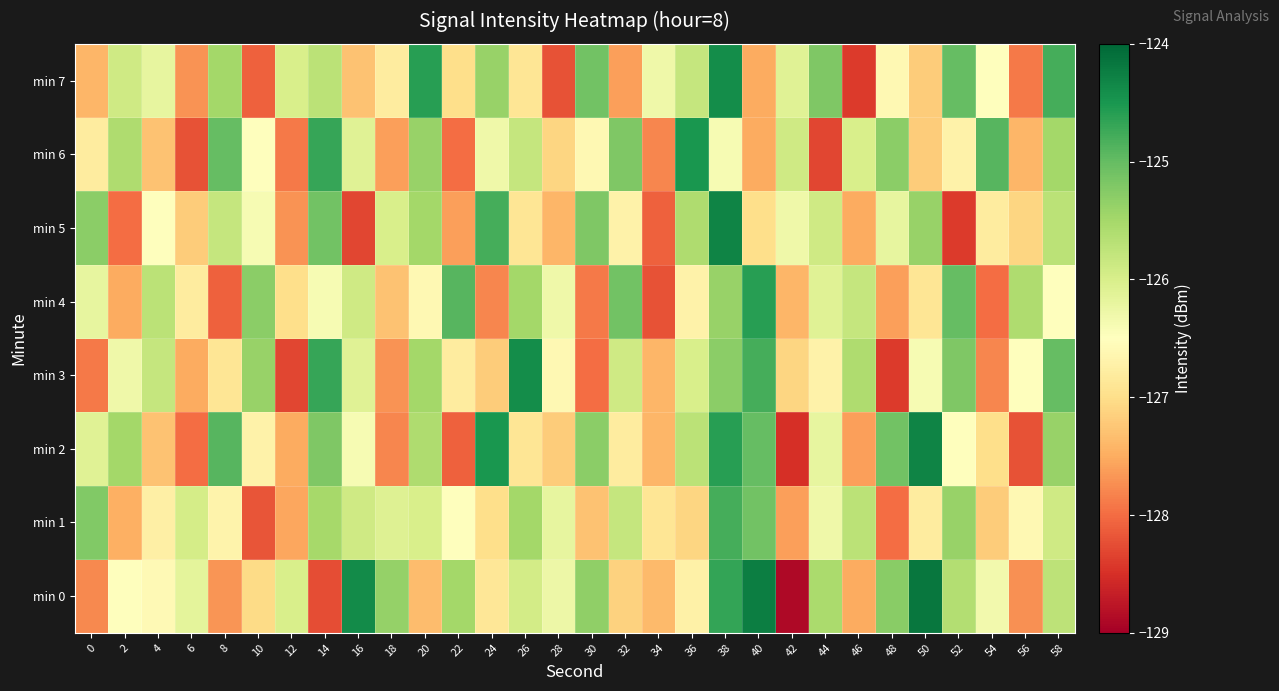

Between 0 and 20, which series saw the biggest shift?

min 7